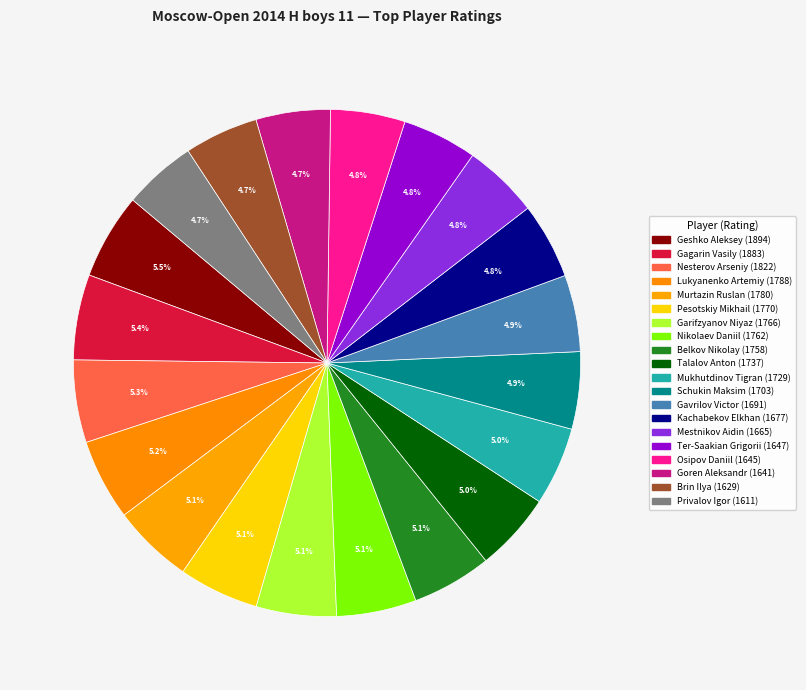

What is the ratio of the value at Nesterov Arseniy to the value at Mukhutdinov Tigran?

1.1